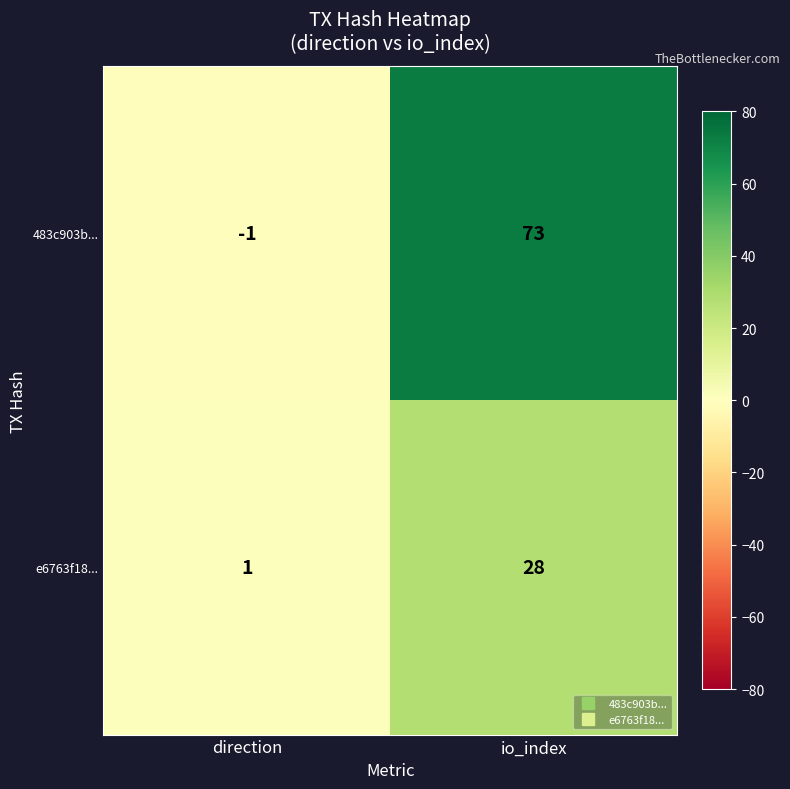

What is the highest value of the e6763f18... series?

28